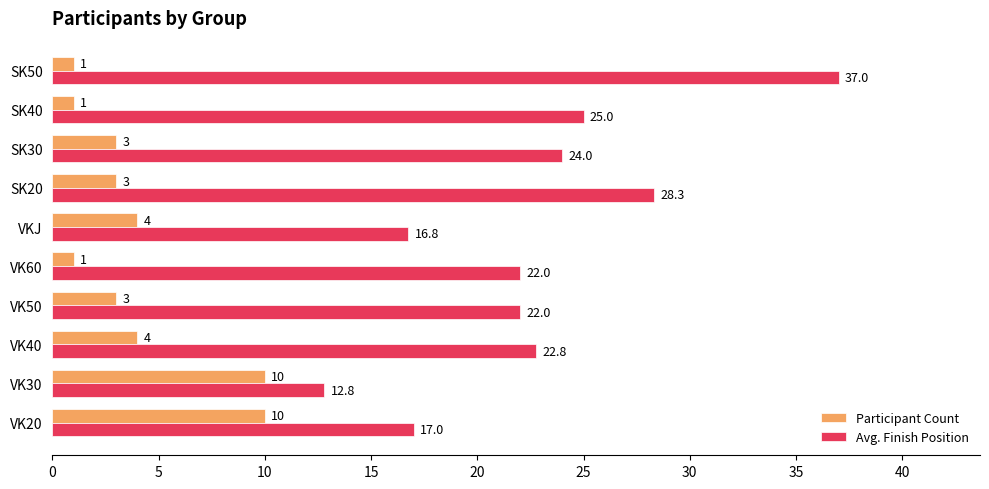

True or false: Avg. Finish Position has a value of 22.0 at VK50.

True